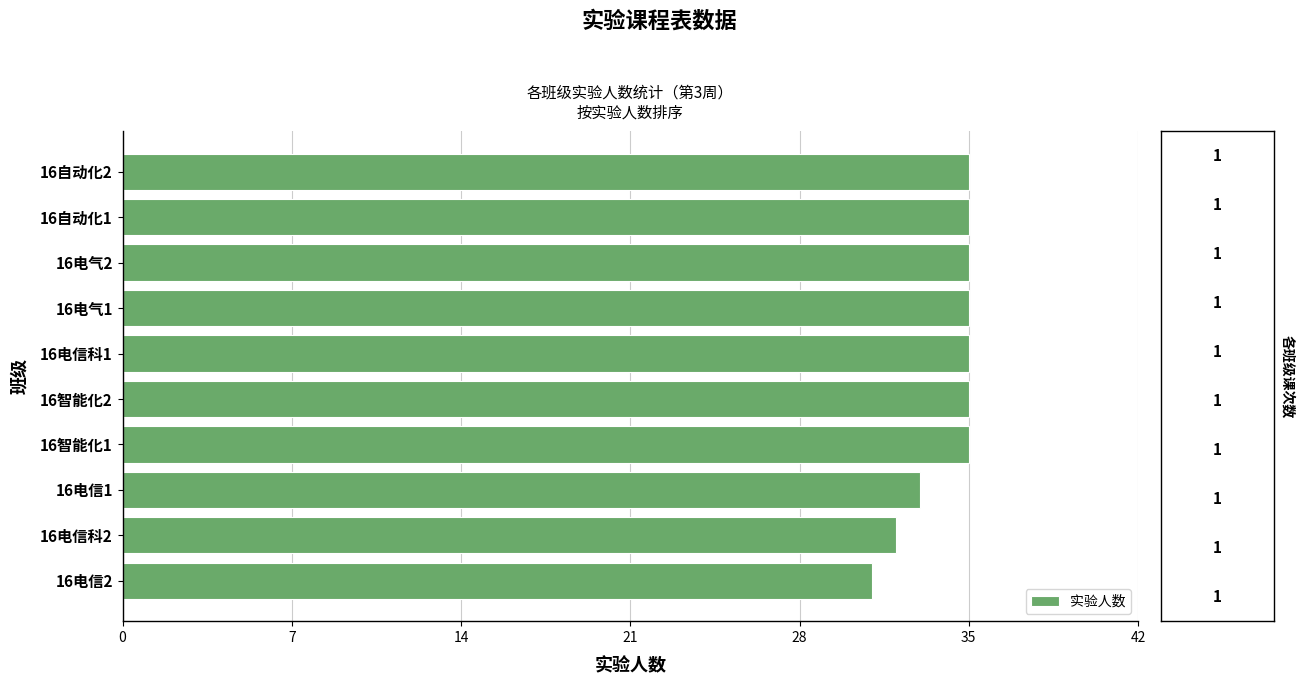

Approximately how many times larger is the value at 16电信科2 compared to 16智能化2?

0.9